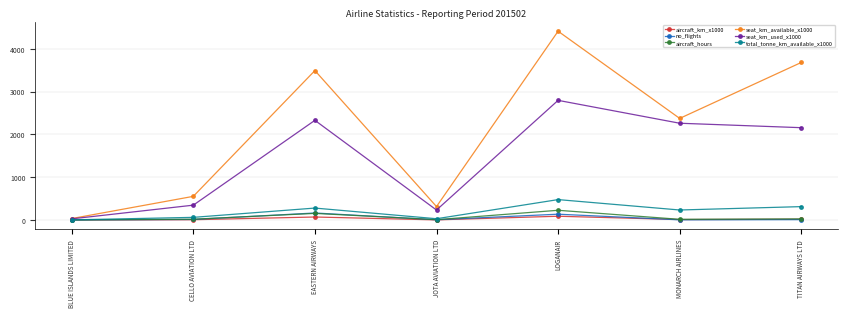

Which series has the widest spread of values?

seat_km_available_x1000